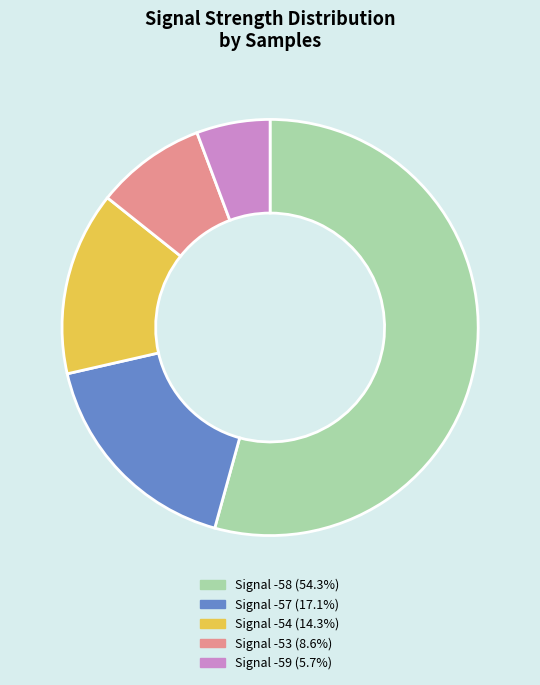

Does any single category account for the majority?

Yes